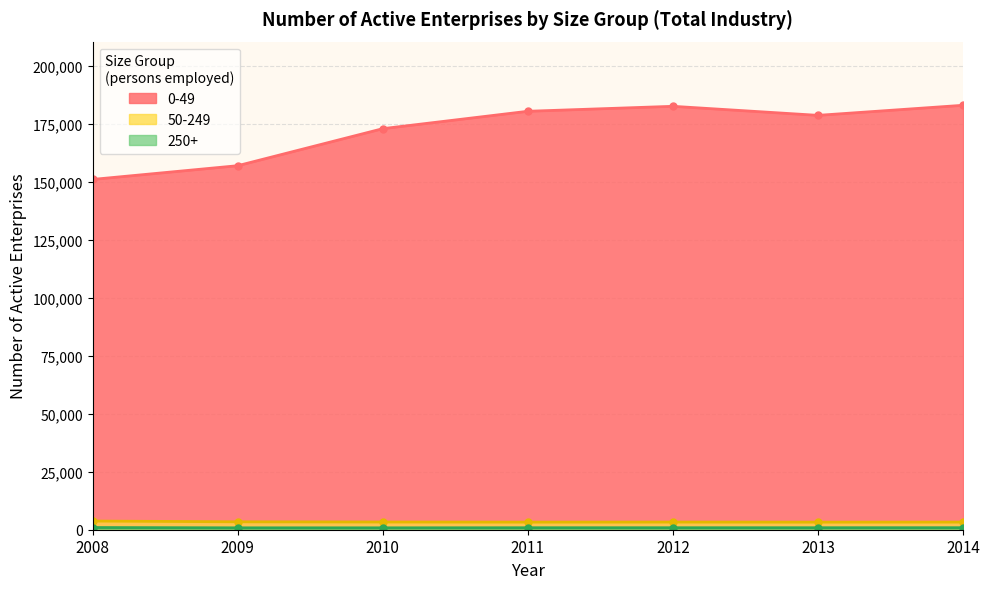

Is it true that 50-249 equals 5999 at 2008?

False